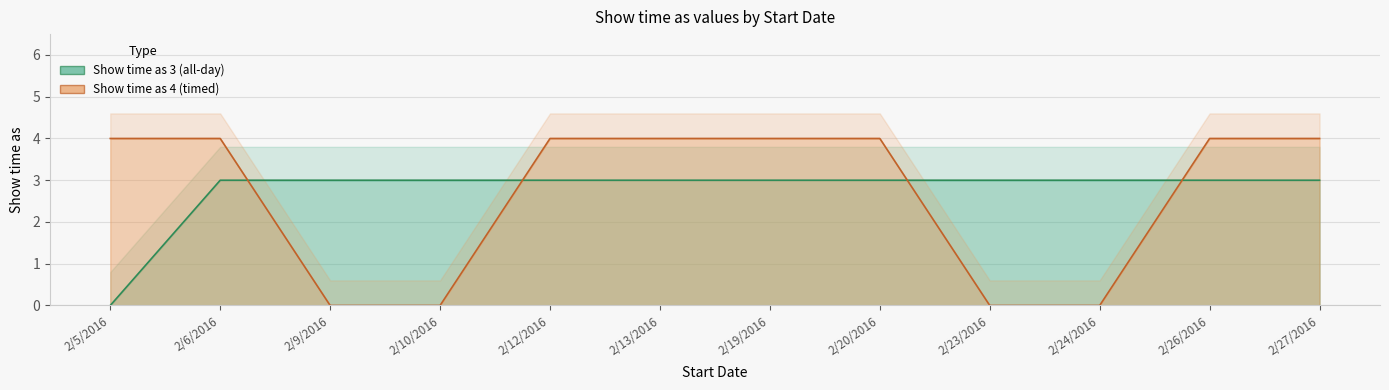

What is the label of the 11th point from the left?

2/26/2016